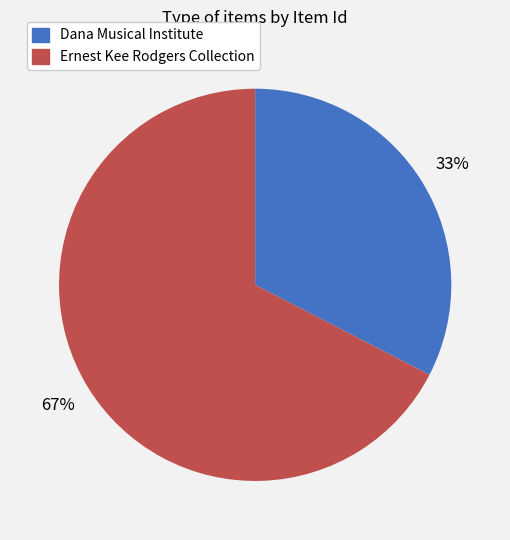

To the nearest percent, what percentage of the pie is Ernest Kee Rodgers Collection?

67%